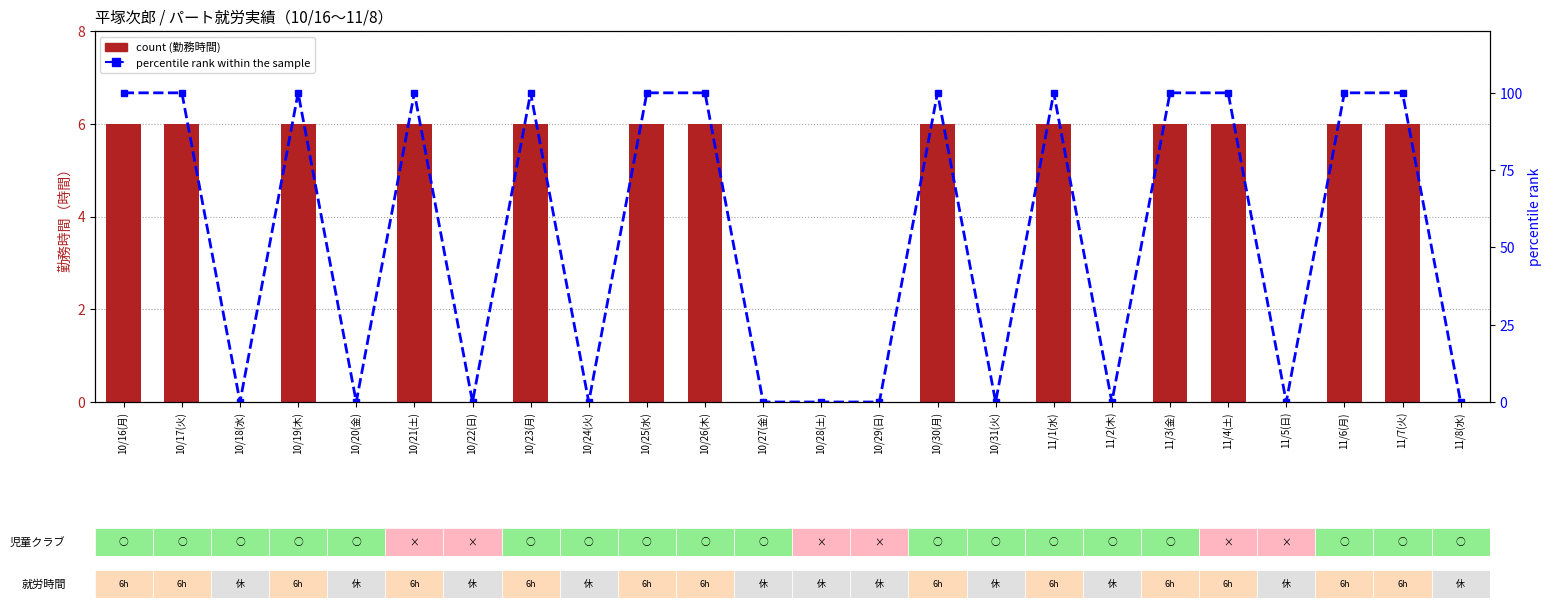

Reading right to left, what are all the values shown in this chart?

count: 0	6	6	0	6	6	0	6	0	6	0	0	0	6	6	0	6	0	6	0	6	0	6	6
percentile rank within the sample: 0	100	100	0	100	100	0	100	0	100	0	0	0	100	100	0	100	0	100	0	100	0	100	100